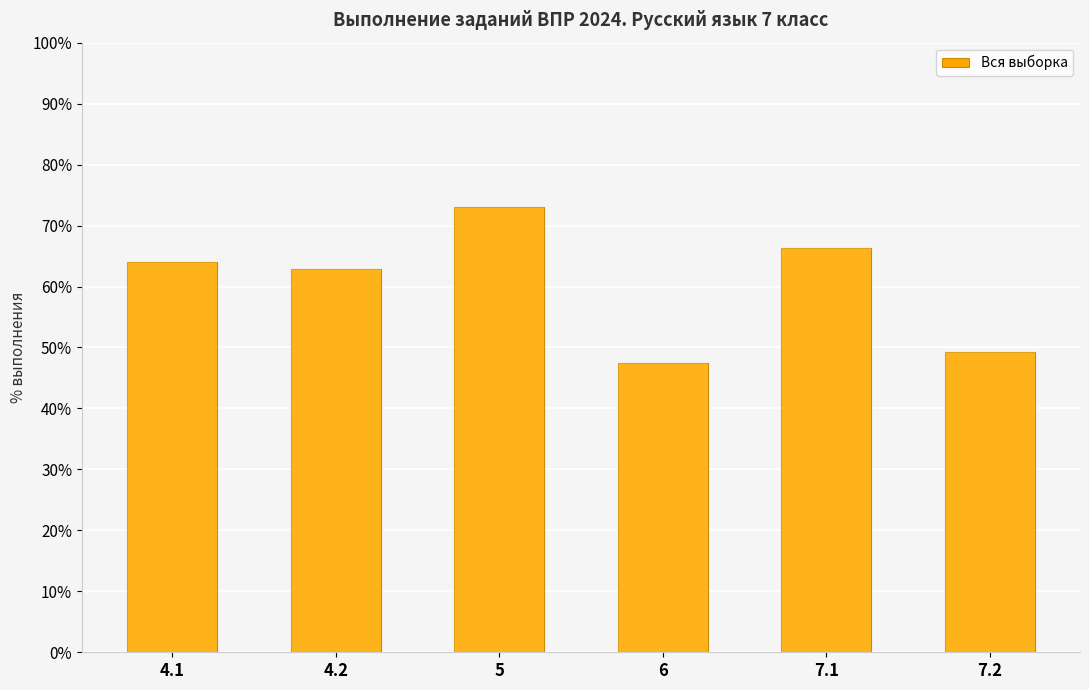

What is the ratio of the value at 5 to the value at 7.1?

1.1